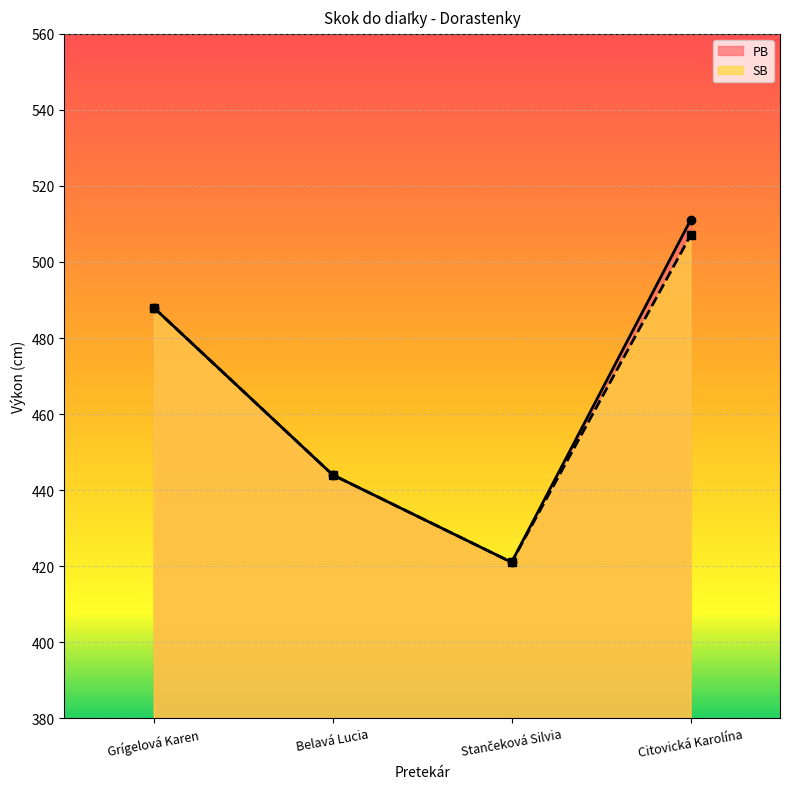

How many interior local valleys does the SB series have?

1